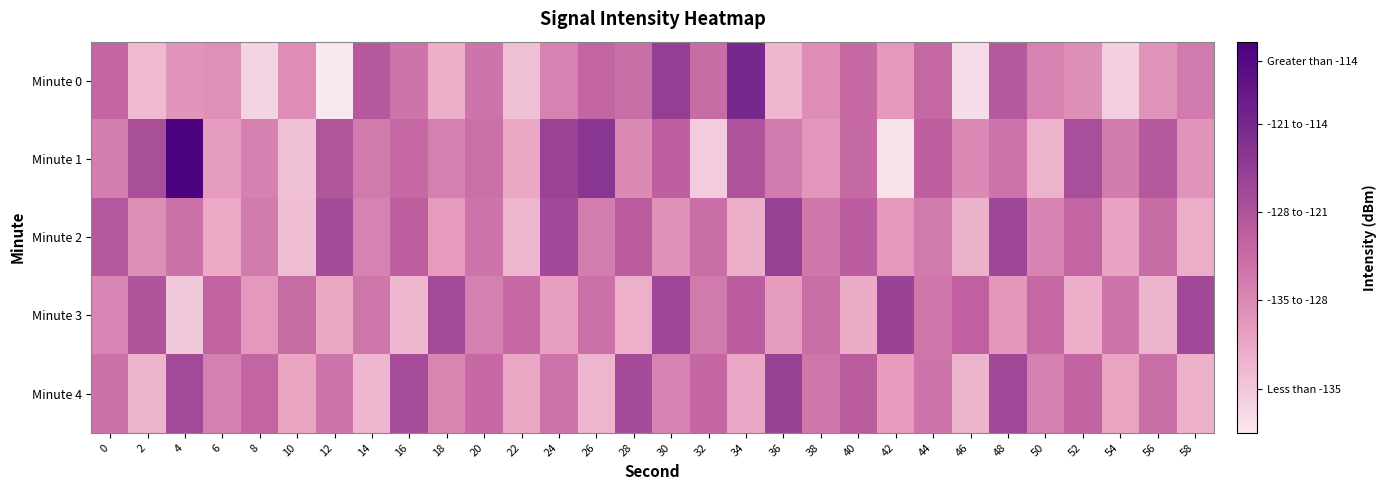

List the series in order of their peak value, highest first.

Minute 1, Minute 0, Minute 2, Minute 4, Minute 3